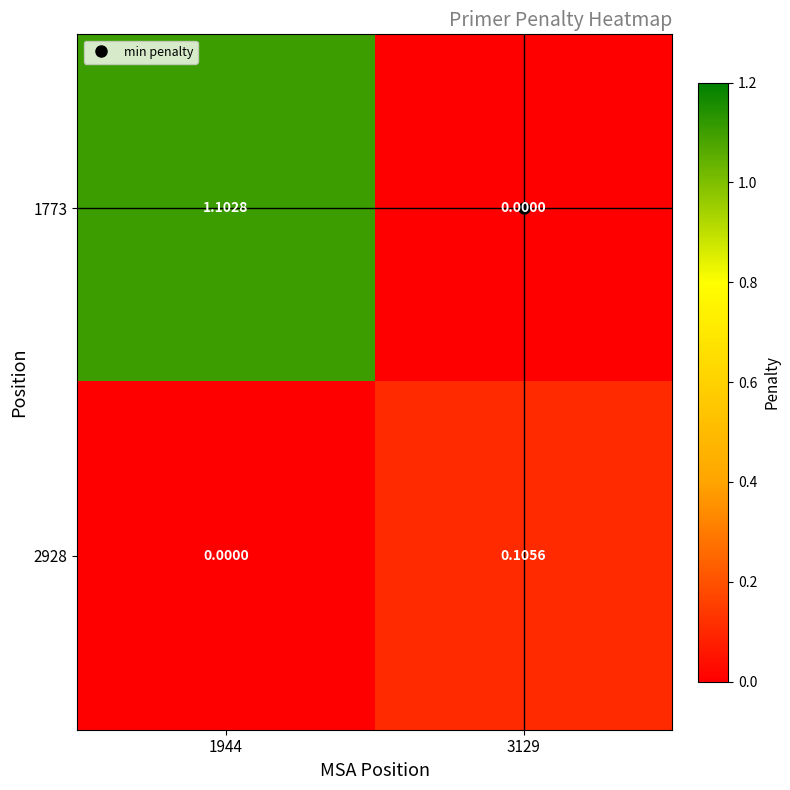

Is the value of 2928 at 3129 greater than the value of 1773 at 3129?

Yes